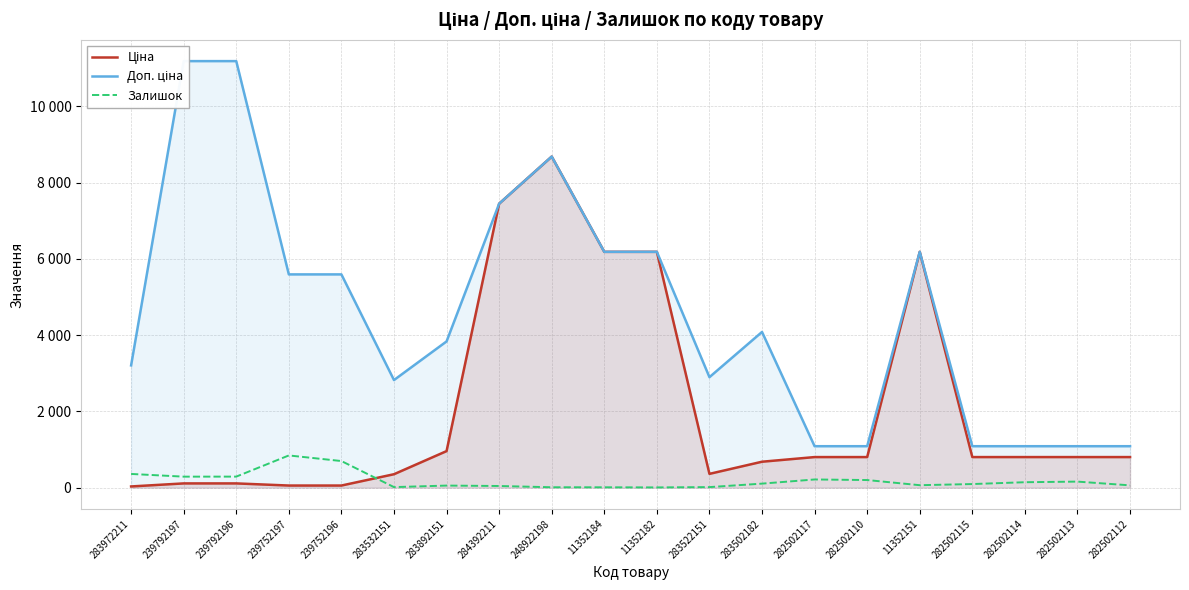

What is the average value of the Залишок series?

184.2